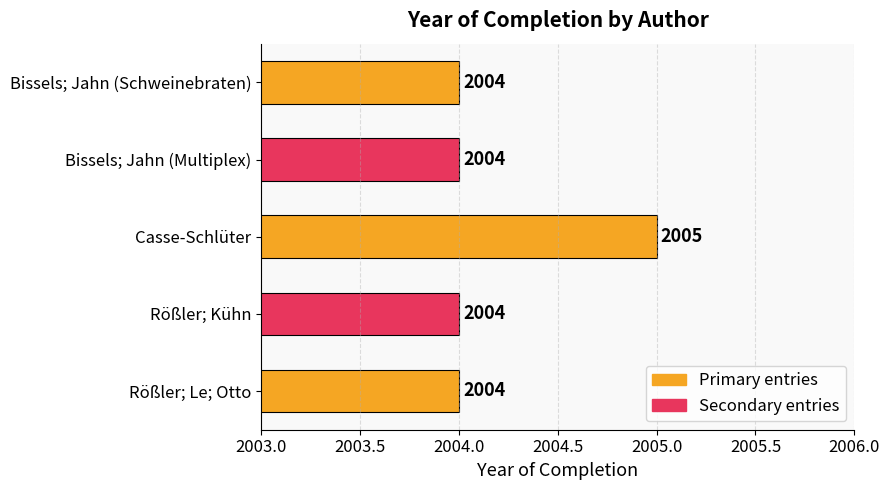

How many values are between 2004 and 2005?

5